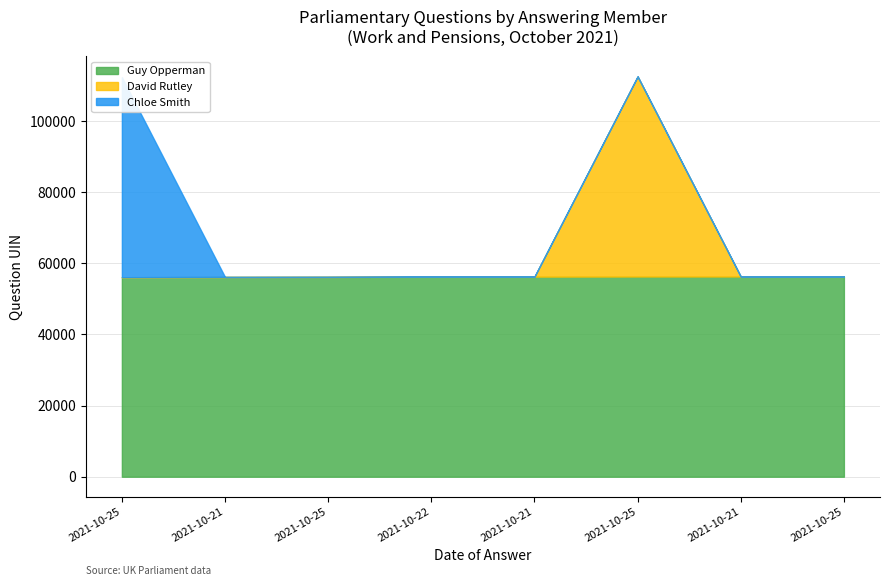

How many lines are shown in the chart?

3